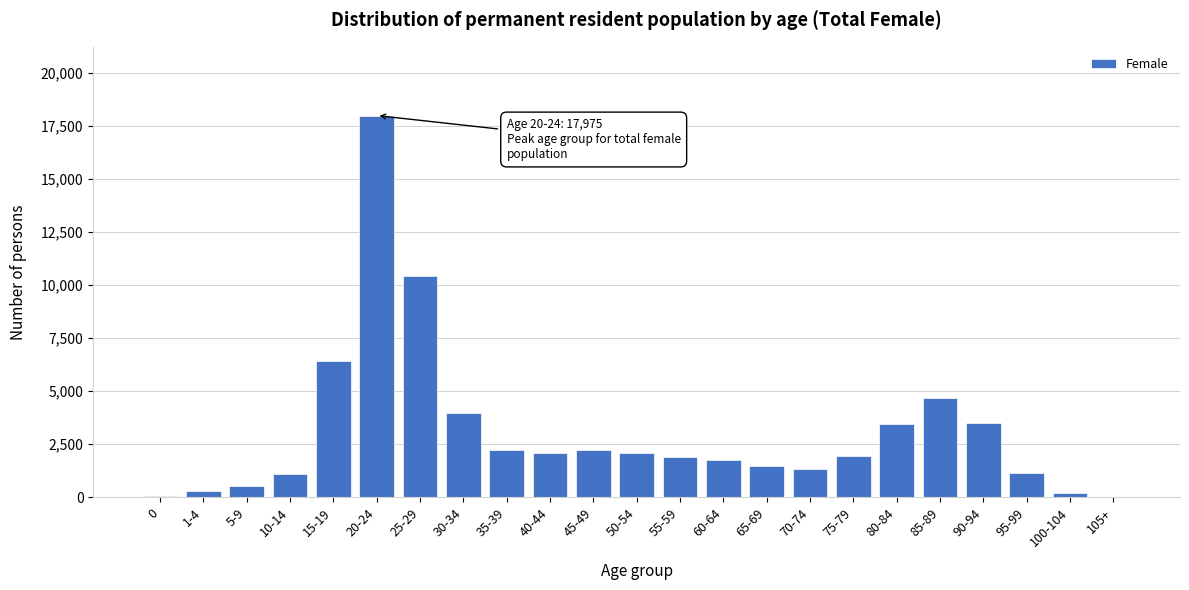

At which label is the value closest to 8994?

25-29